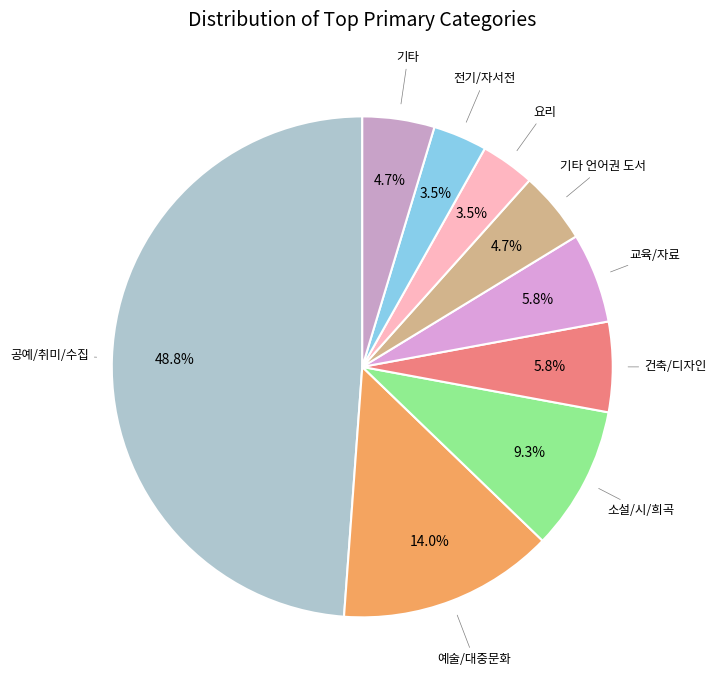

Count the number of slices in the pie.

9